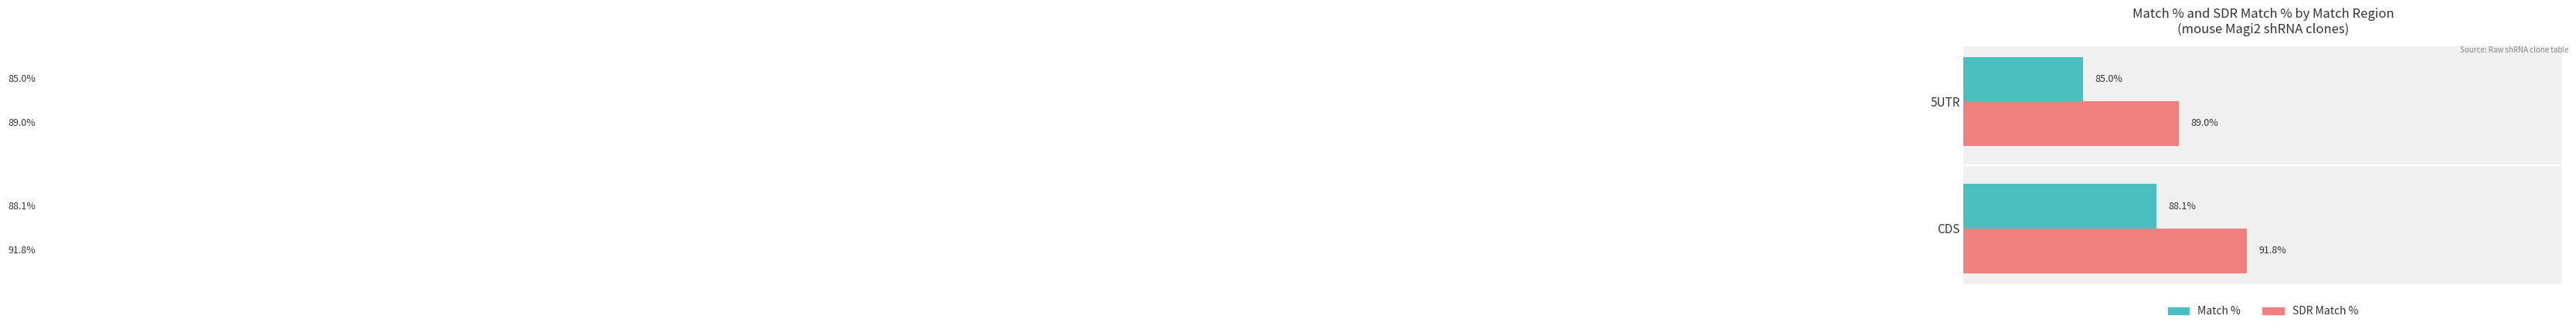

At which label does SDR Match % reach its minimum?

5UTR